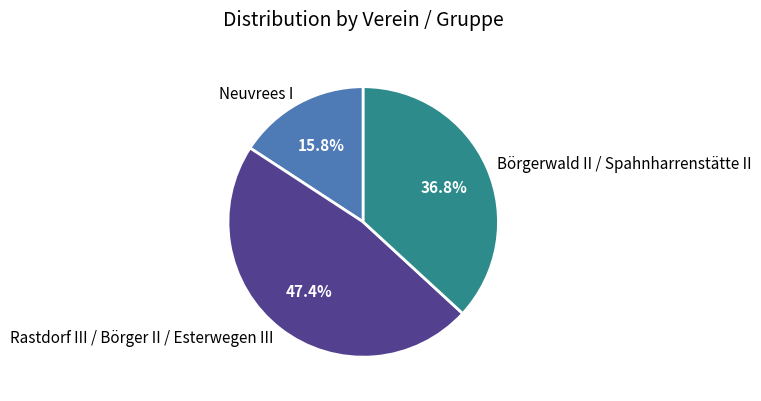

Rank the categories by value from lowest to highest.

Neuvrees I, Börgerwald II / Spahnharrenstätte II, Rastdorf III / Börger II / Esterwegen III